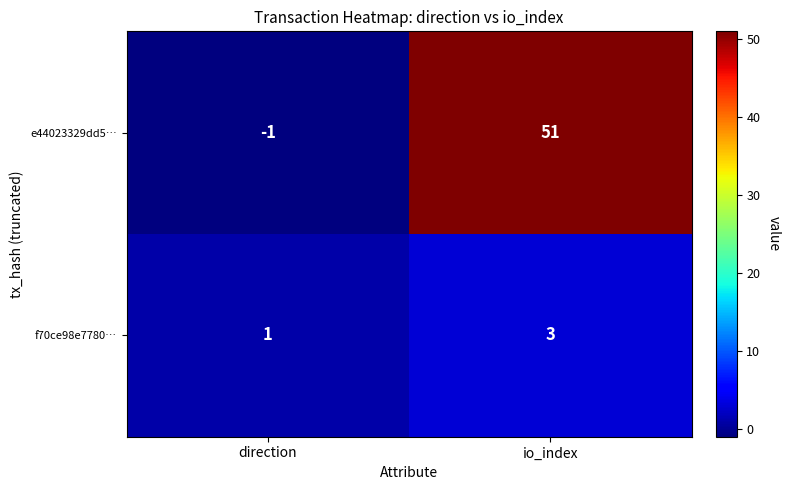

Rank the series by their average value, from highest to lowest.

e44023329dd5…, f70ce98e7780…